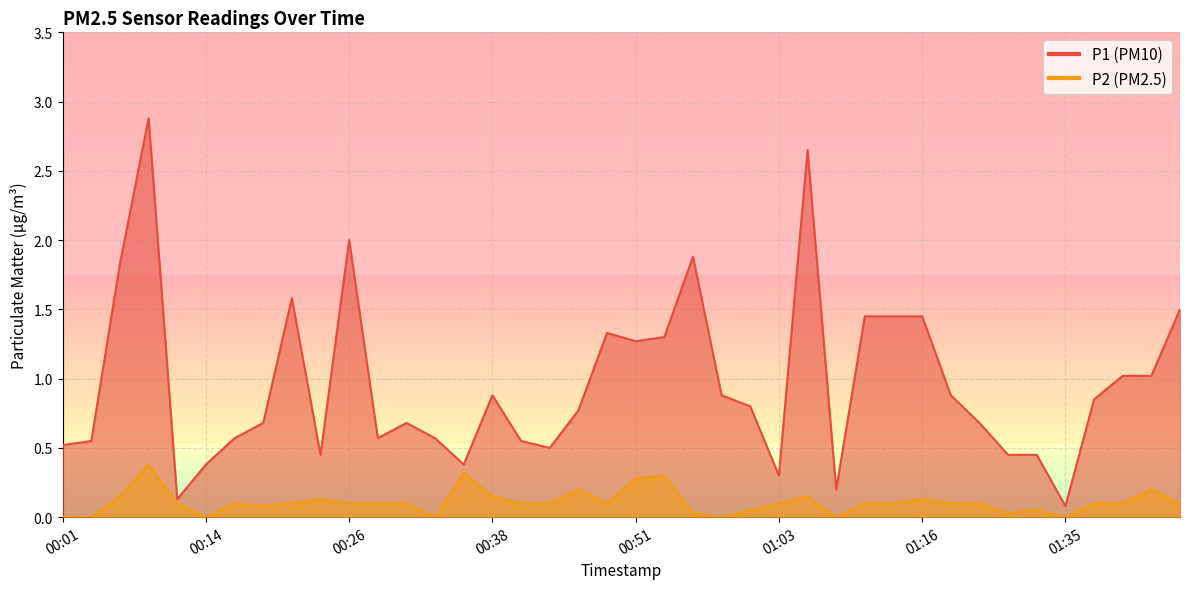

Is the value of P2 at 00:43 greater than the value of P1 at 01:30?

No